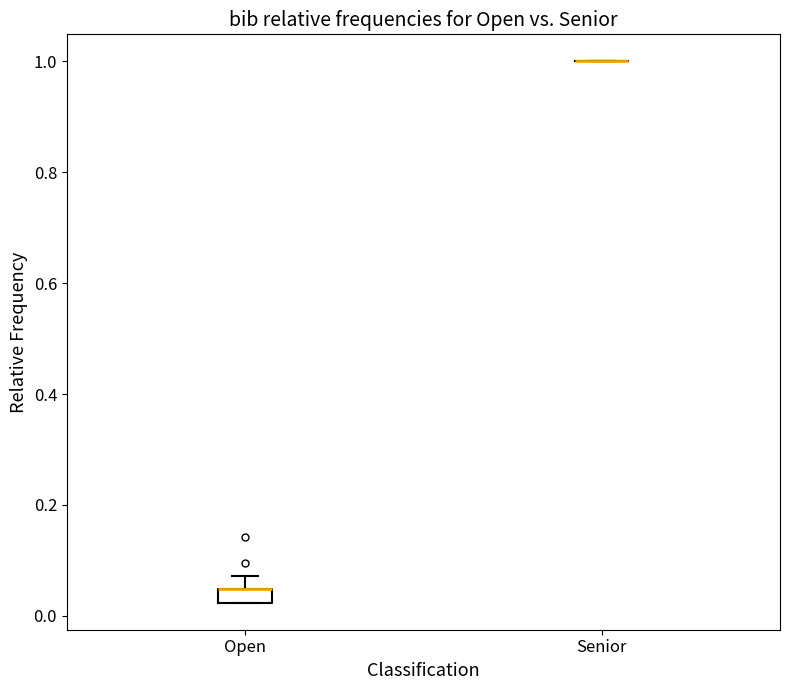

Which box is the tallest, from its lower edge to its upper edge?

Open